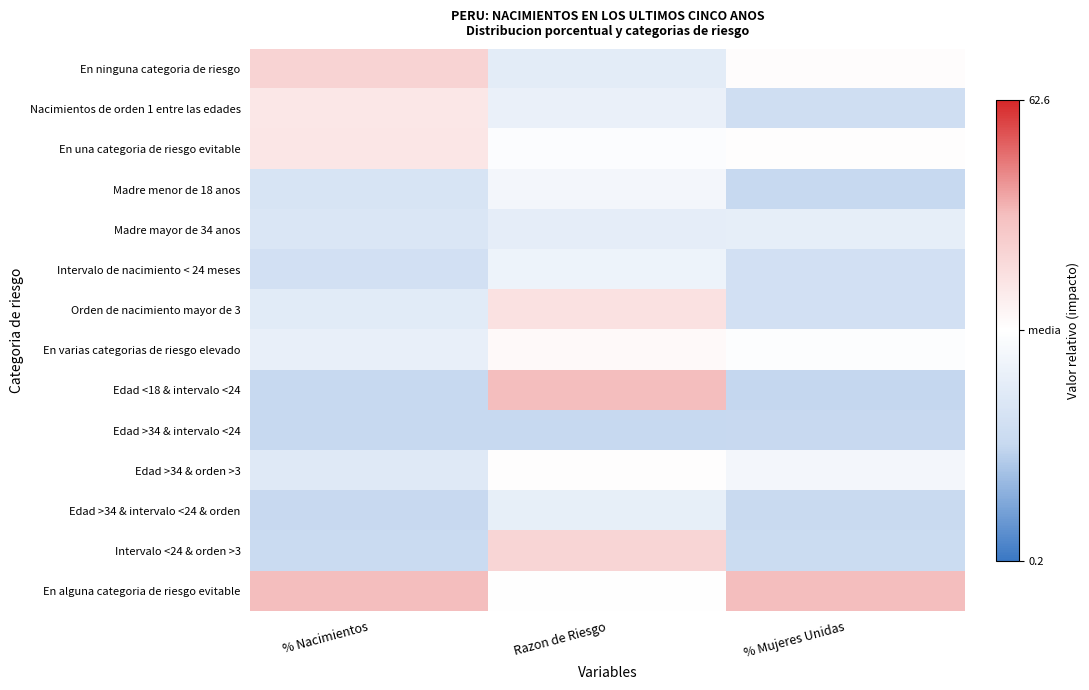

At how many categories does at least one series exceed 0?

3